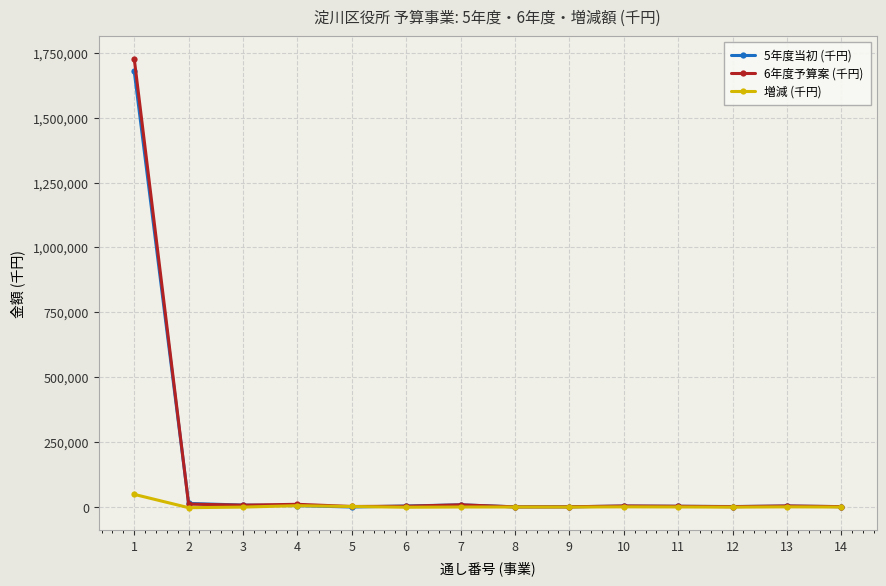

What is the sum of all 6年度予算案 (千円) values?

1784580